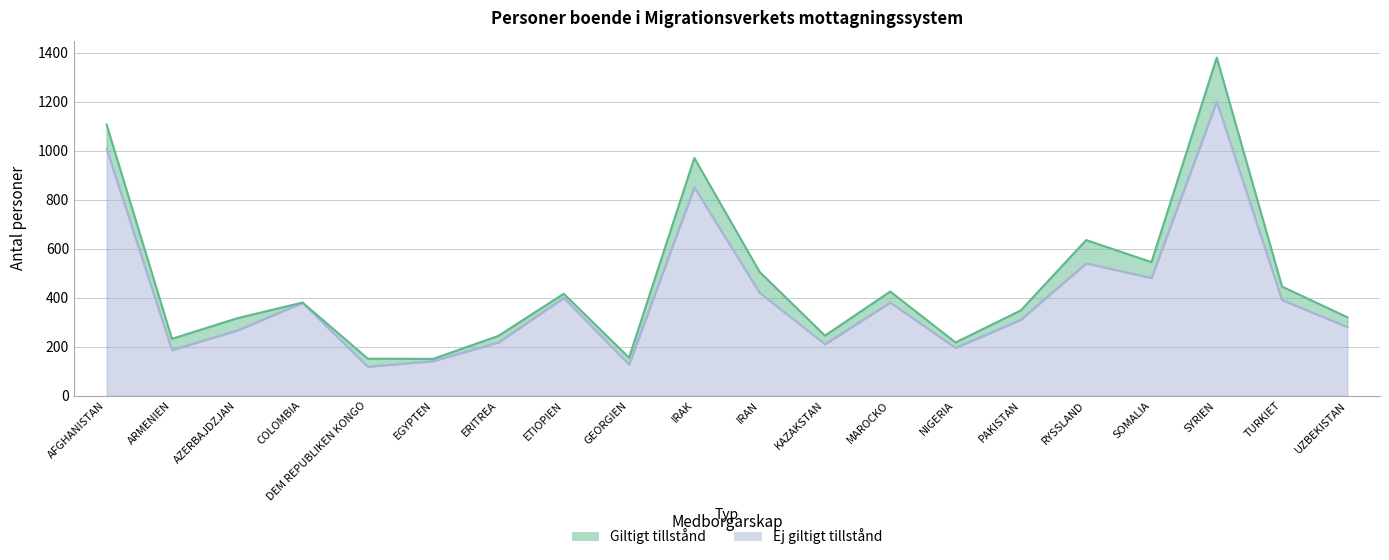

Rank the categories by value from lowest to highest.

DEM REPUBLIKEN KONGO, GEORGIEN, EGYPTEN, ARMENIEN, NIGERIA, KAZAKSTAN, ERITREA, AZERBAJDZJAN, UZBEKISTAN, PAKISTAN, COLOMBIA, MAROCKO, TURKIET, ETIOPIEN, IRAN, SOMALIA, RYSSLAND, IRAK, AFGHANISTAN, SYRIEN